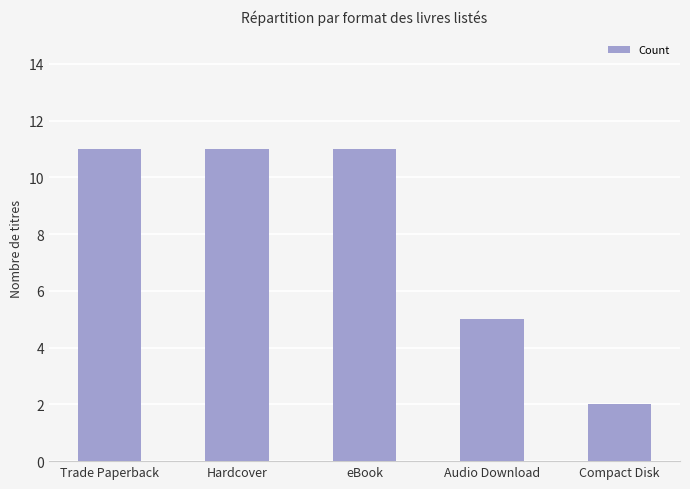

Which label corresponds to the smallest value in the chart?

Compact Disk